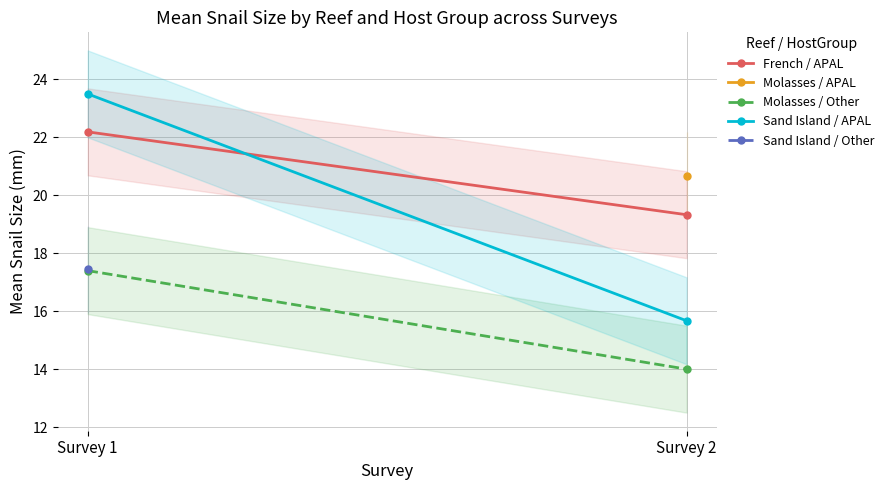

The Sand Island / APAL series shows 10.3 at Survey 2. True or false?

False